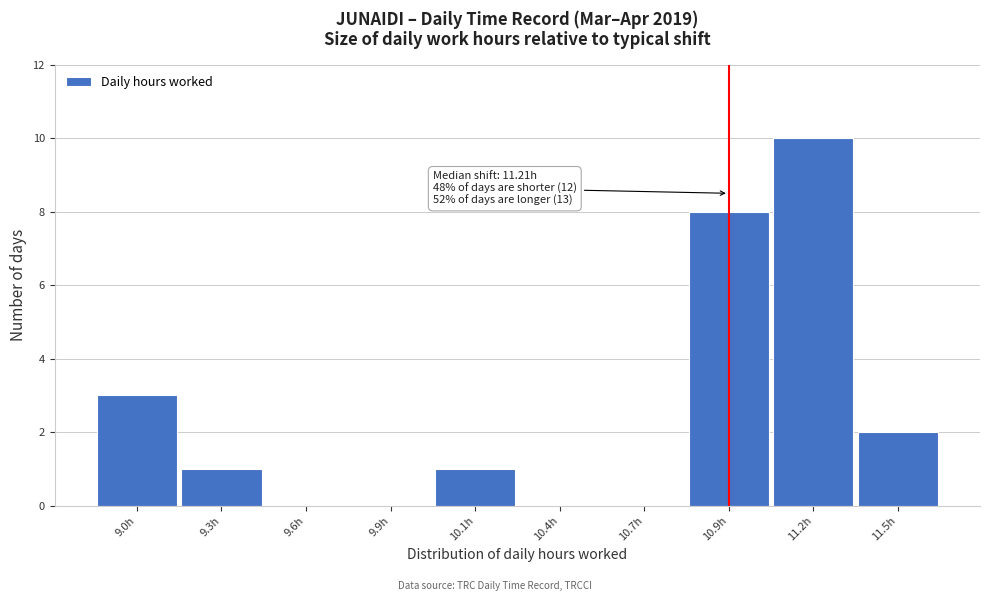

Reading left to right, list all the values displayed in this chart.

9.0h=3	9.3h=1	9.6h=0	9.9h=0	10.1h=1	10.4h=0	10.7h=0	10.9h=8	11.2h=10	11.5h=2